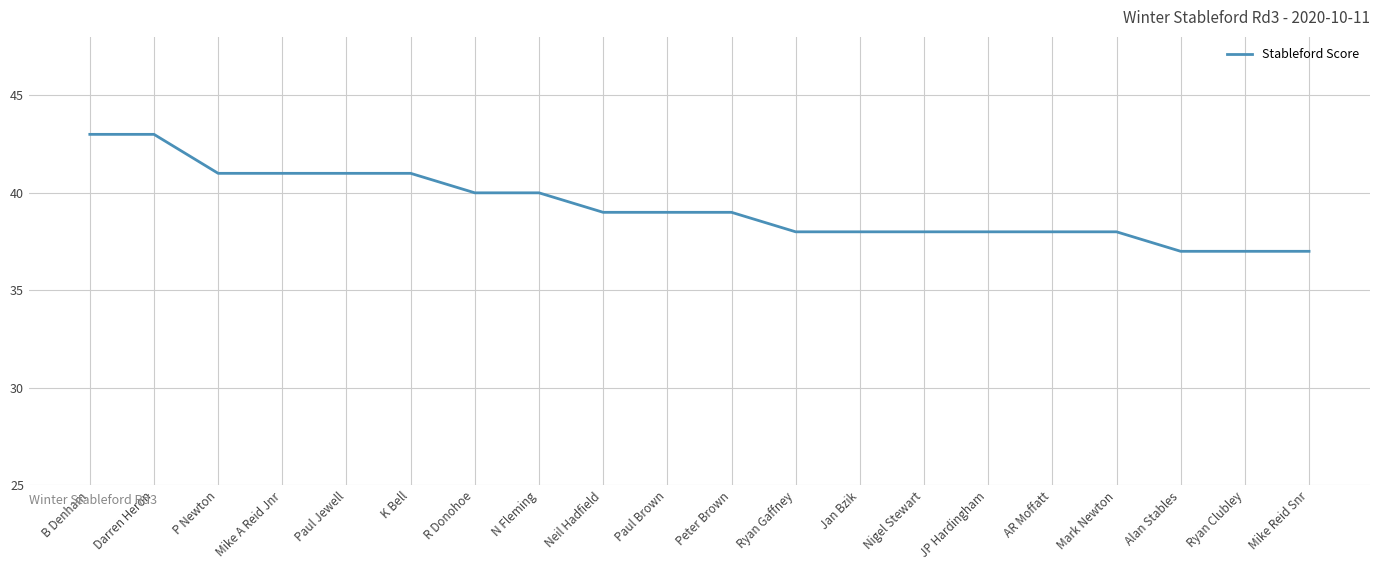

What is the difference between the maximum and minimum values?

6